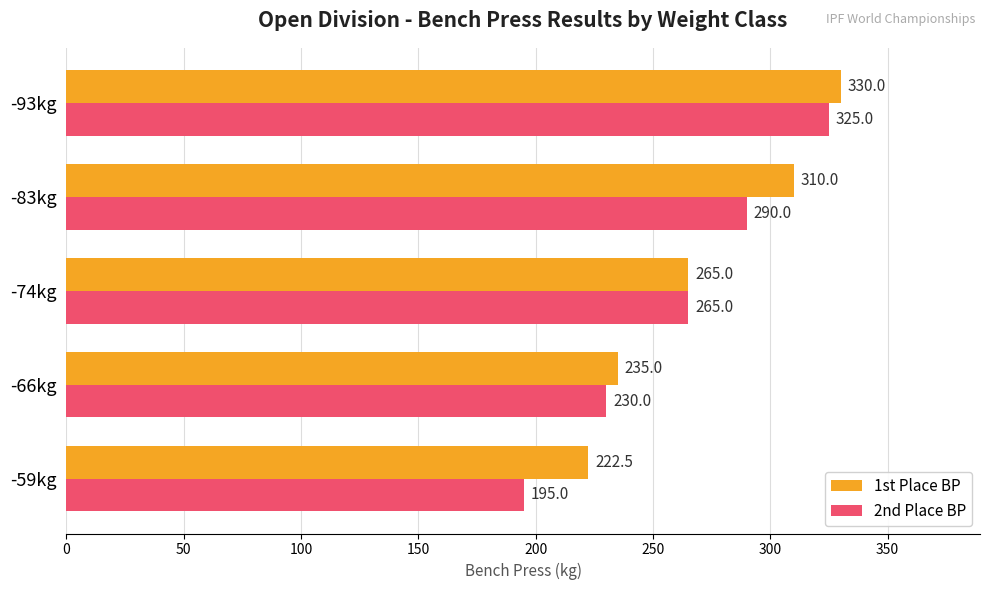

Is it true that 1st Place BP equals 350.6 at -59kg?

False